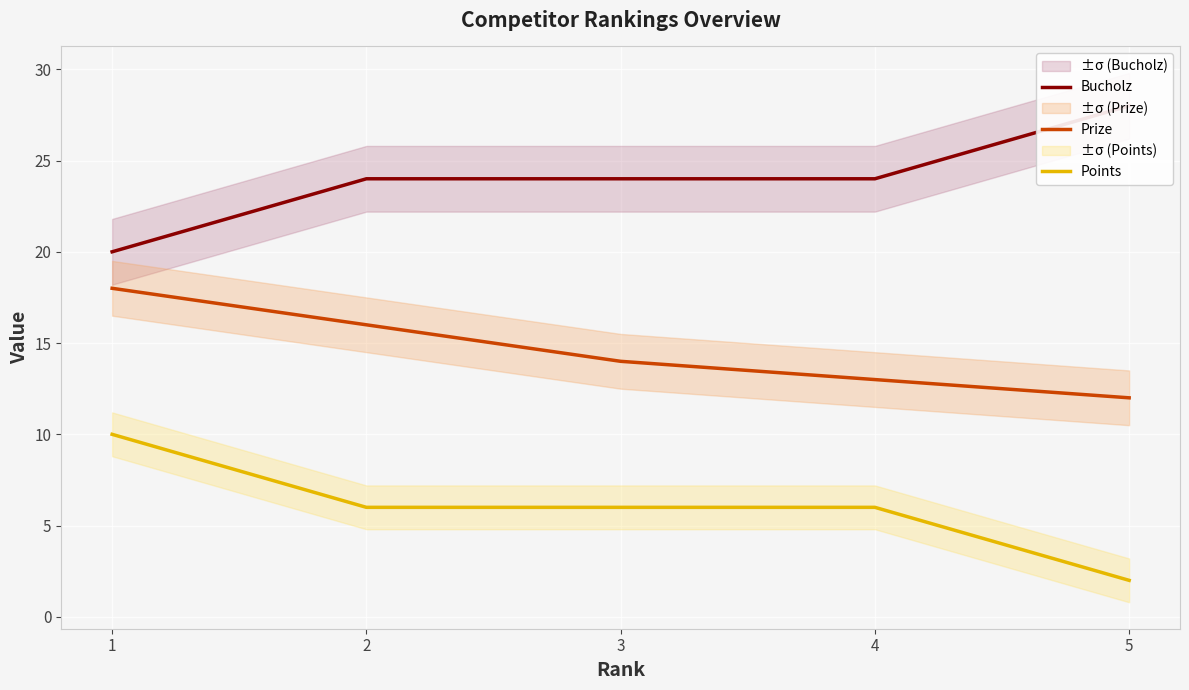

True or false: Prize and Points cross at least once.

False